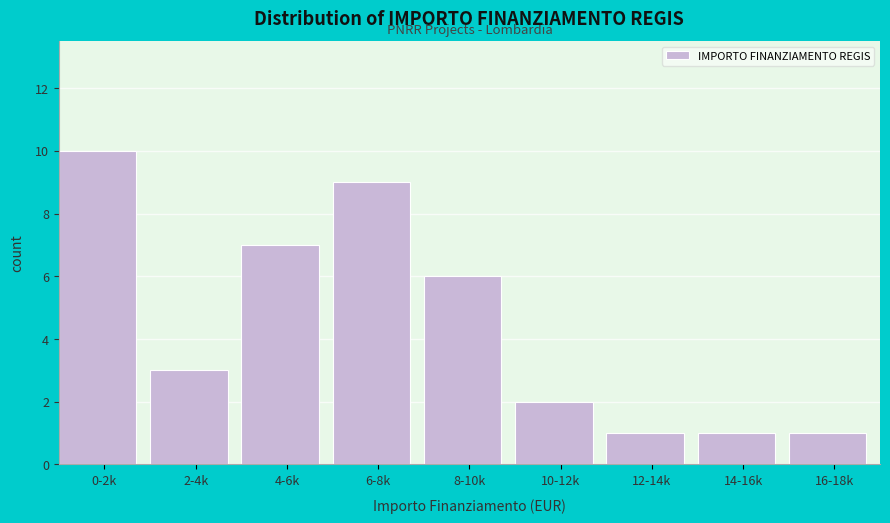

Reading right to left, what are all the values shown in this chart?

1	1	1	2	6	9	7	3	10